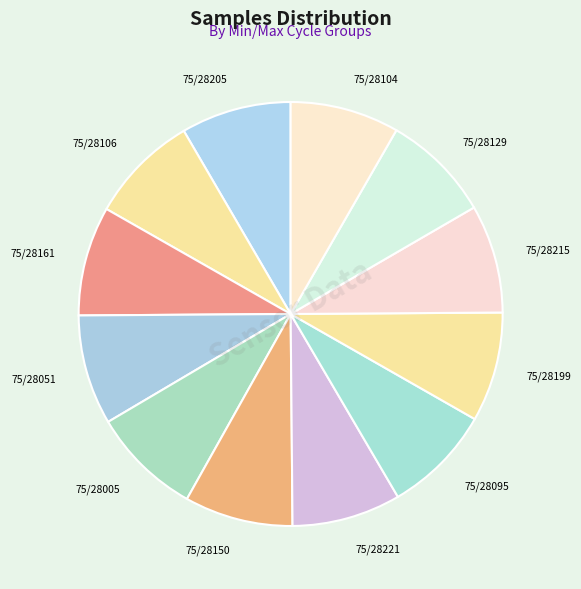

What is the ratio of the value at 75/28051 to the value at 75/28095?

1.0